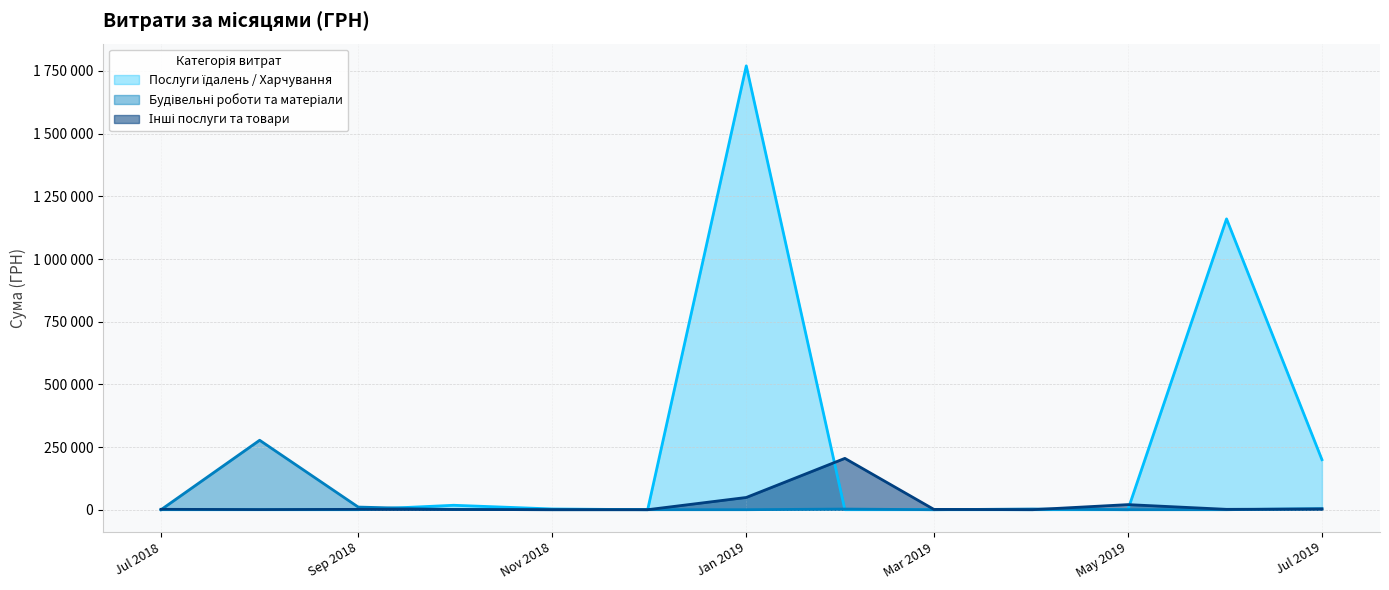

True or false: Будівельні роботи та матеріали has a value of -95946.1 at 6.

False